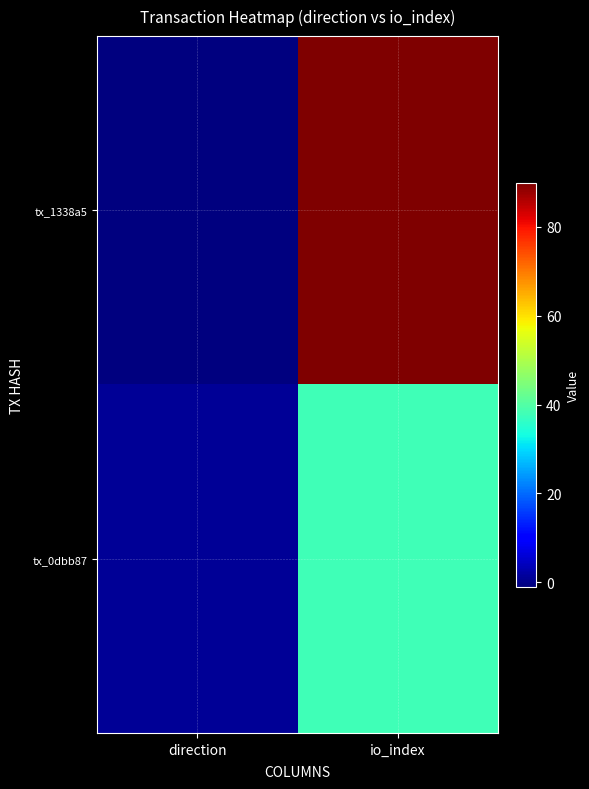

Which series changed the most between direction and io_index?

tx_1338a5